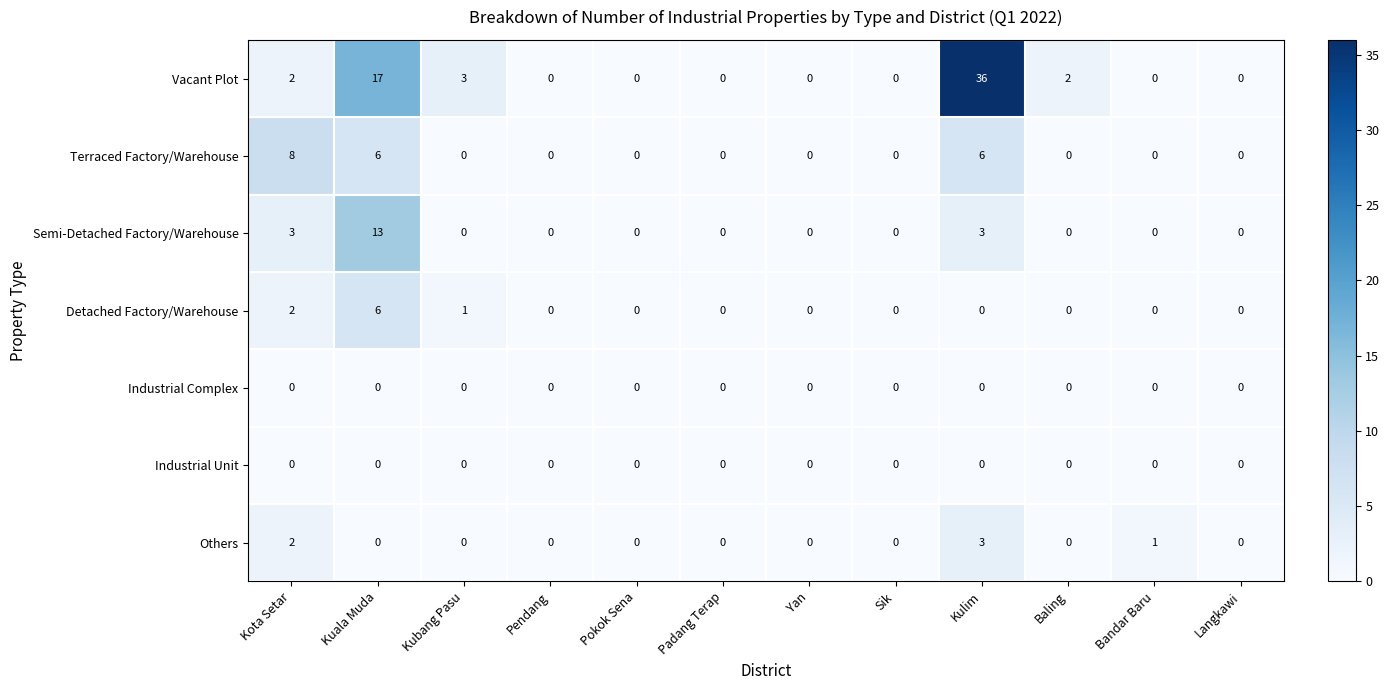

Count the number of categories in the chart.

12